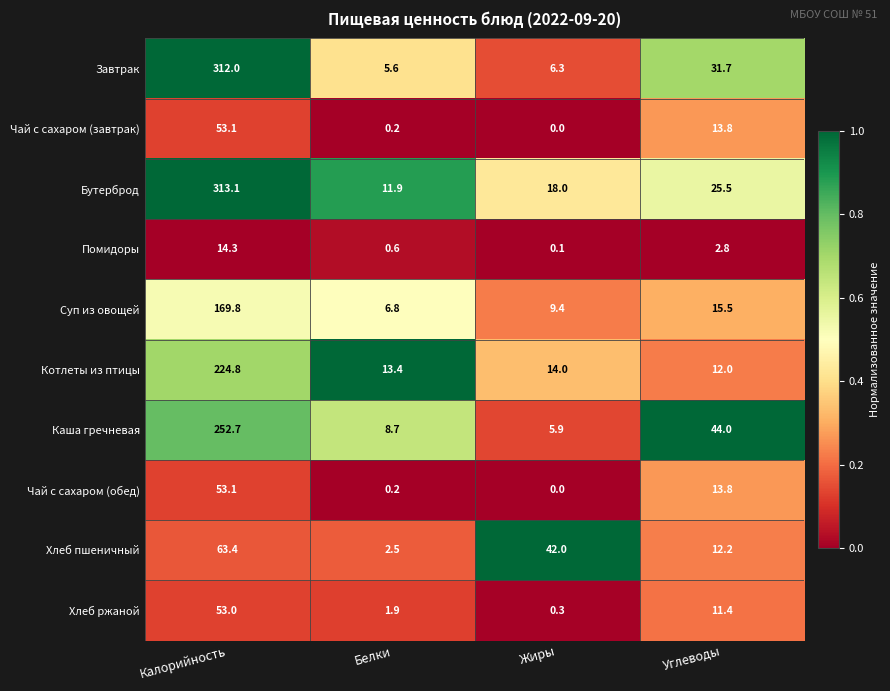

Where is Каша гречневая nearest to the value 129?

Углеводы